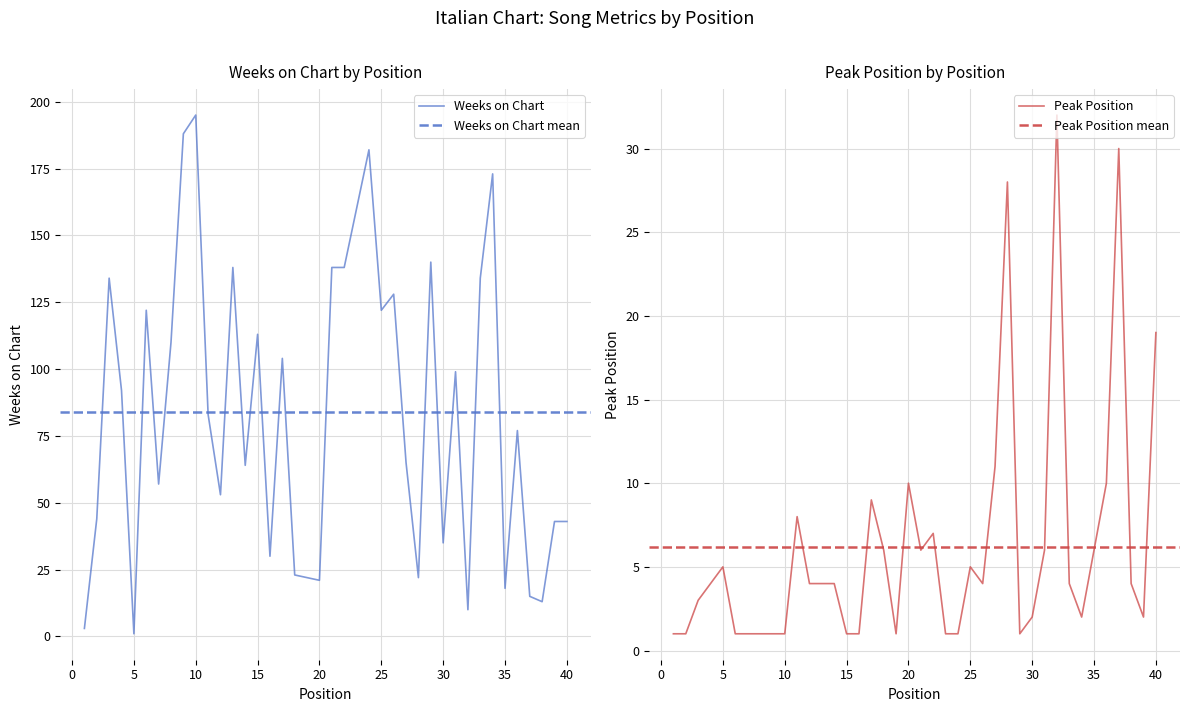

What value does the Weeks on Chart series have at 7, to the nearest 5?

55